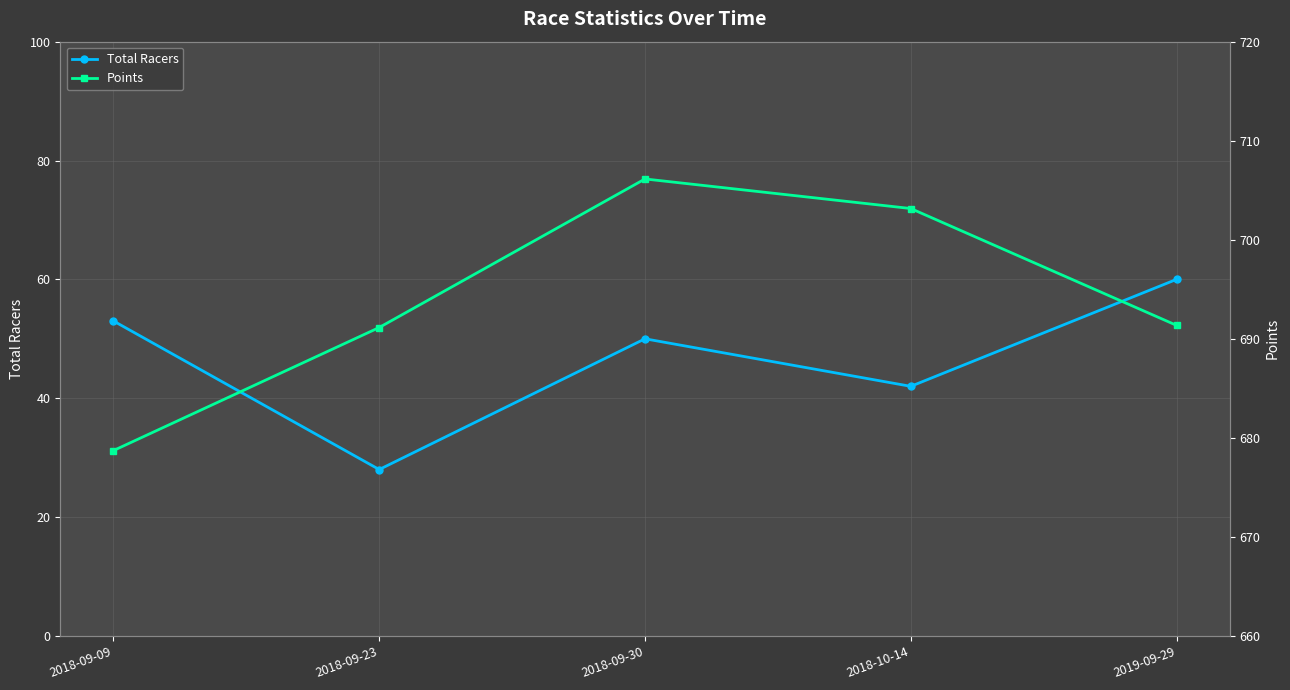

List the series in order of their peak value, lowest first.

Total Racers, Points